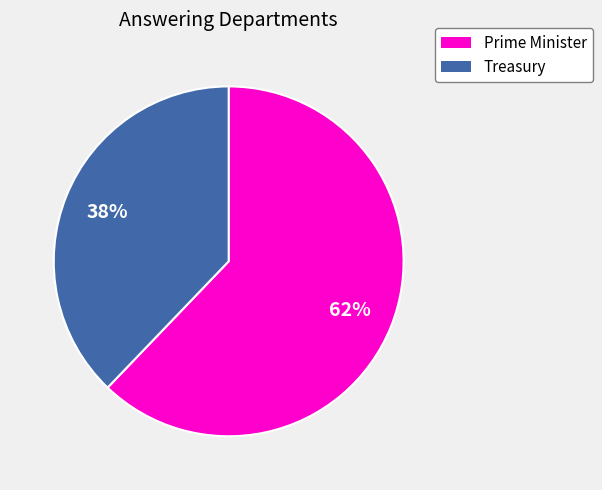

To the nearest percent, what is the difference between the largest and smallest slice percentages?

24%